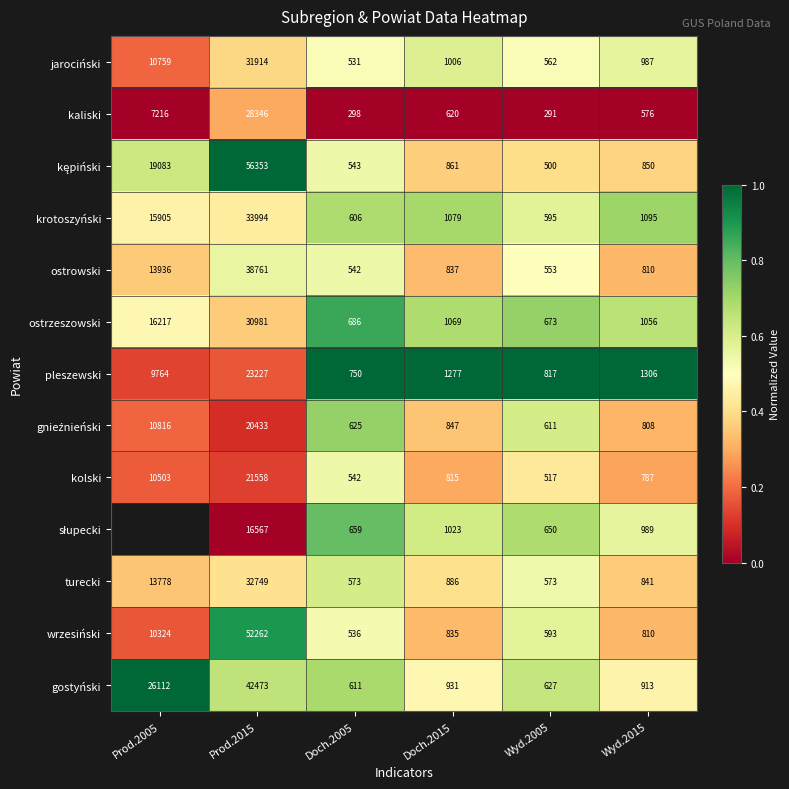

Is the value of krotoszyński at Wyd.2005 greater than the value of wrzesiński at Wyd.2015?

No